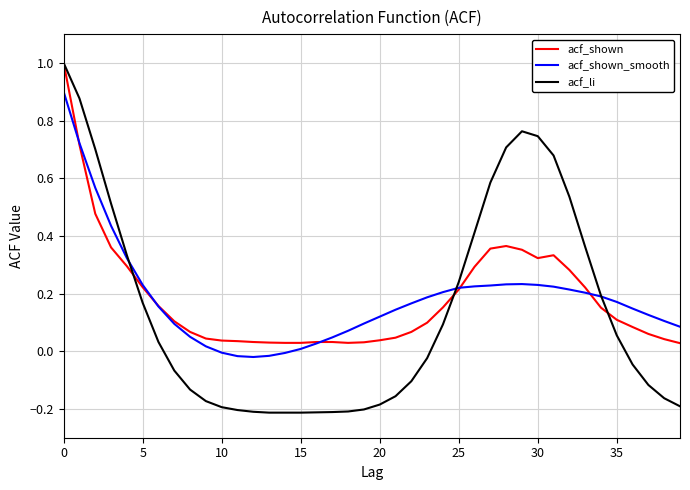

Which series has the widest spread of values?

acf_li